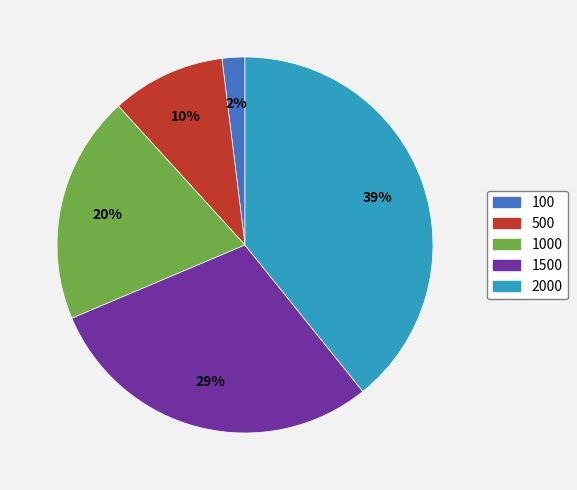

Is there a majority slice in this chart?

No